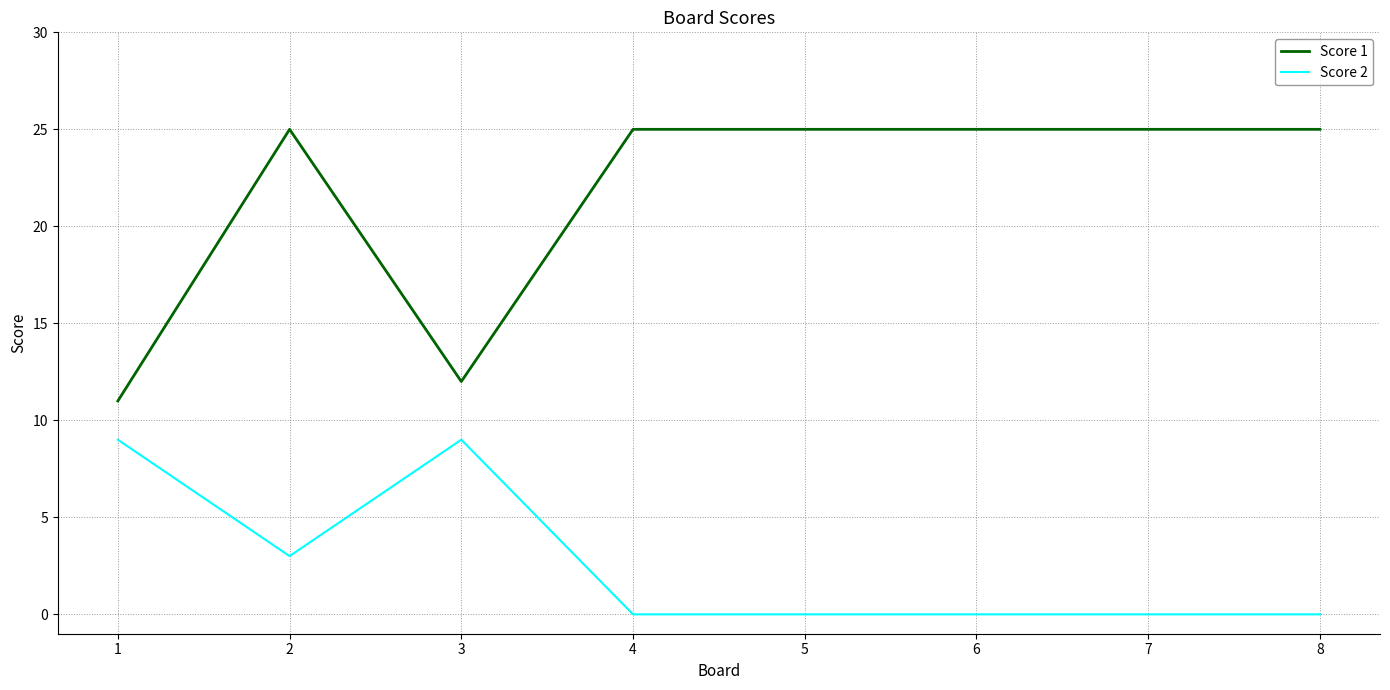

Is the value of Score 1 at 1 greater than the value of Score 2 at 6?

Yes